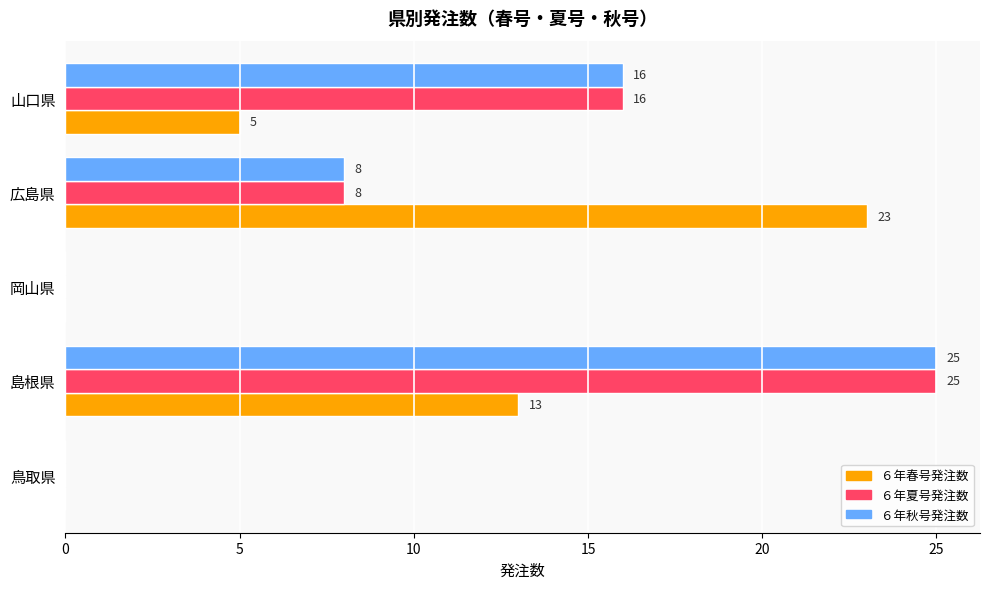

Is it true that ６年夏号発注数 equals 25 at 山口県?

False